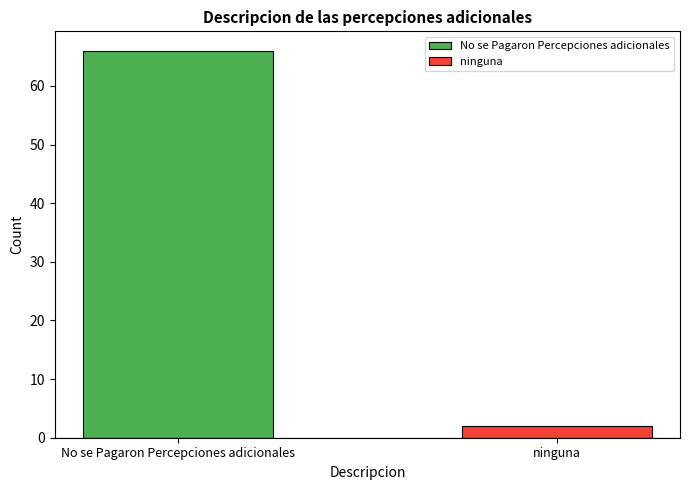

List the series in order of their peak value, highest first.

No se Pagaron Percepciones adicionales, ninguna